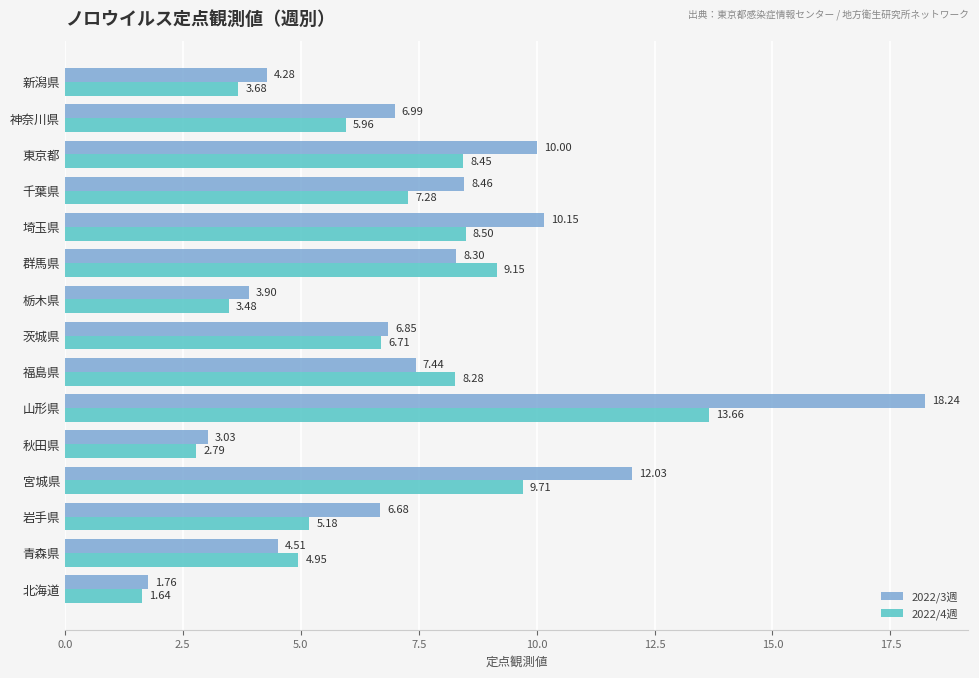

Between 福島県 and 千葉県, which series saw the biggest shift?

2022/3週